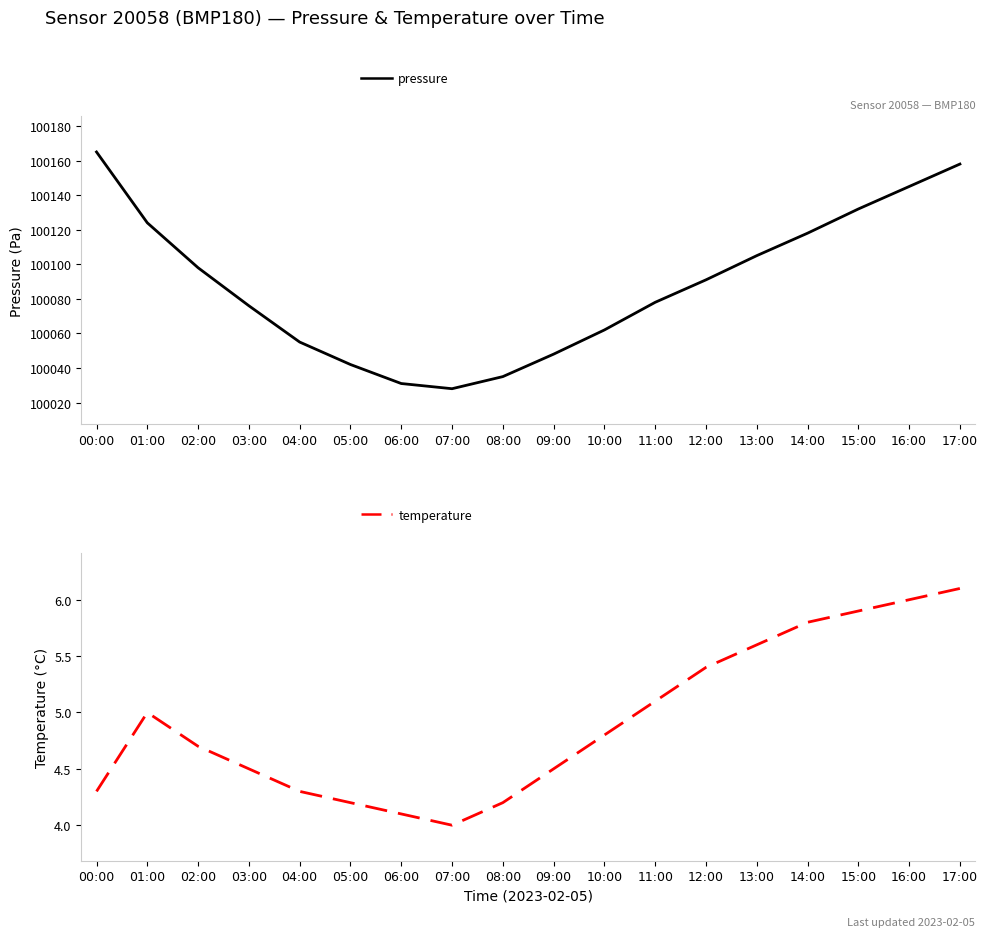

Which series changed the most between 02:00 and 04:00?

pressure